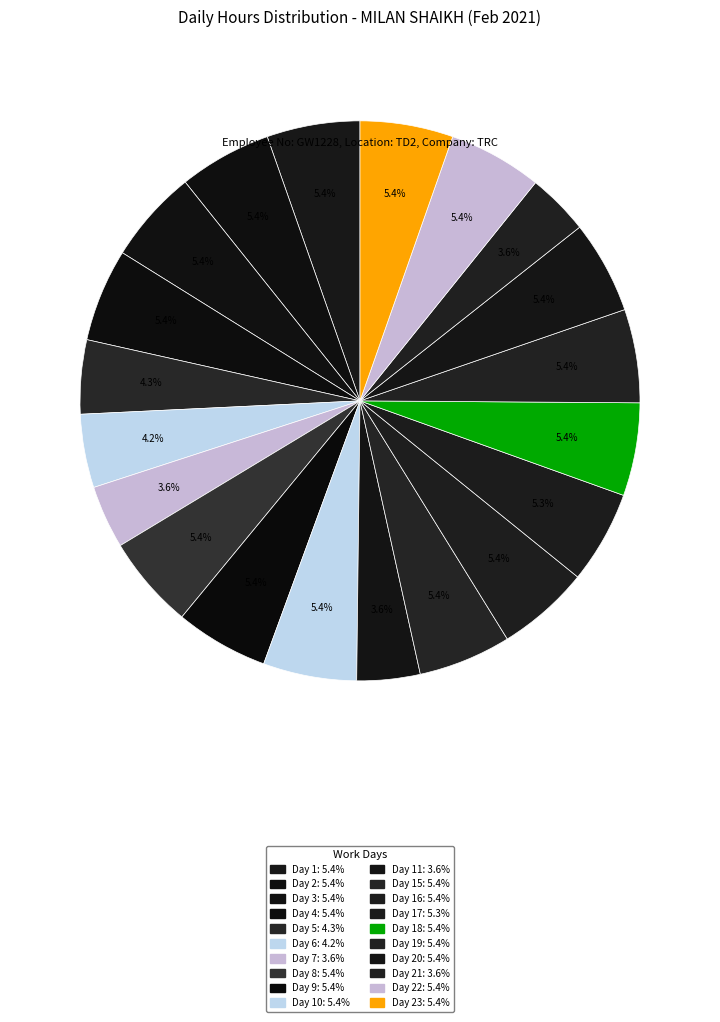

To the nearest percent, what is the average slice percentage?

5%